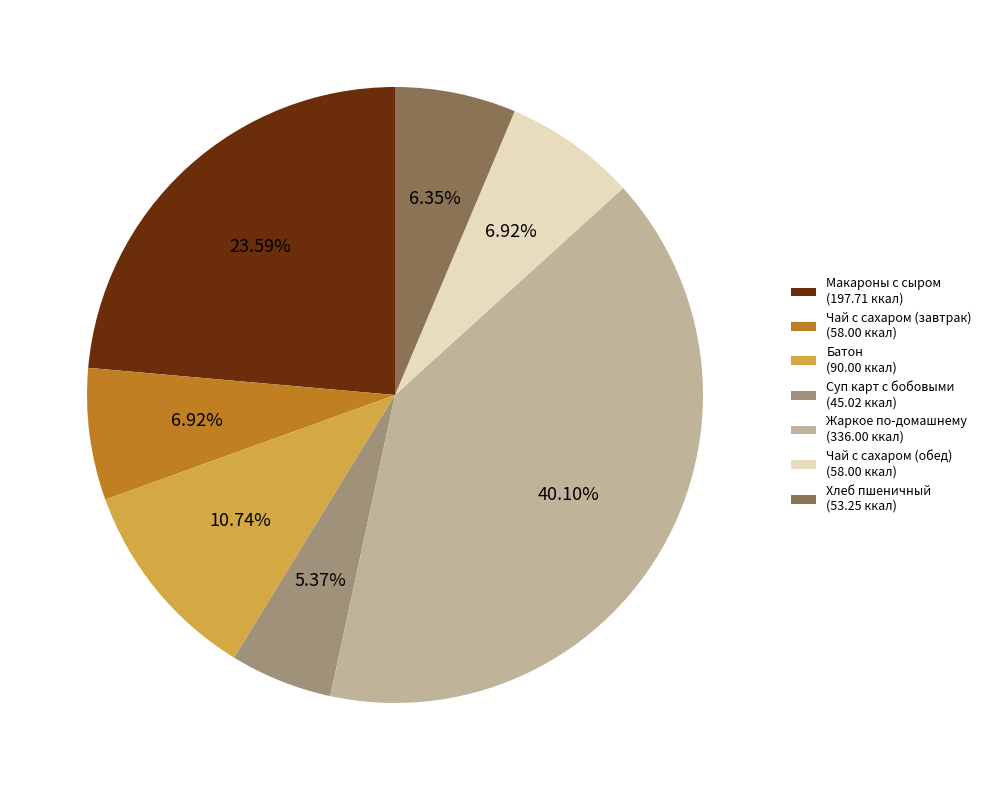

The Суп карт с бобовыми slice represents 5% of the pie. True or false?

True